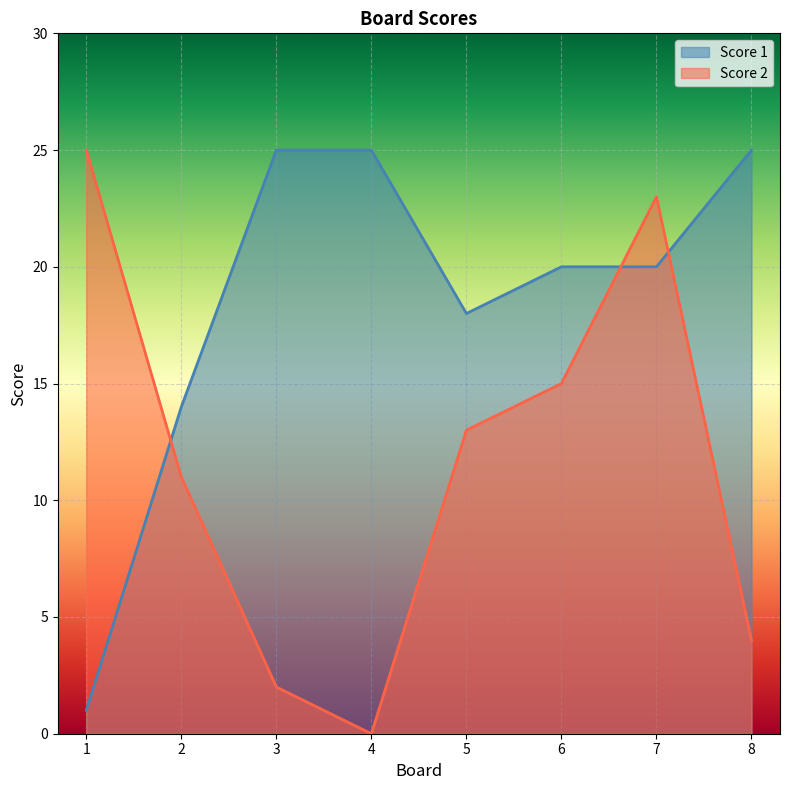

What is the highest value of the Score 1 series?

25